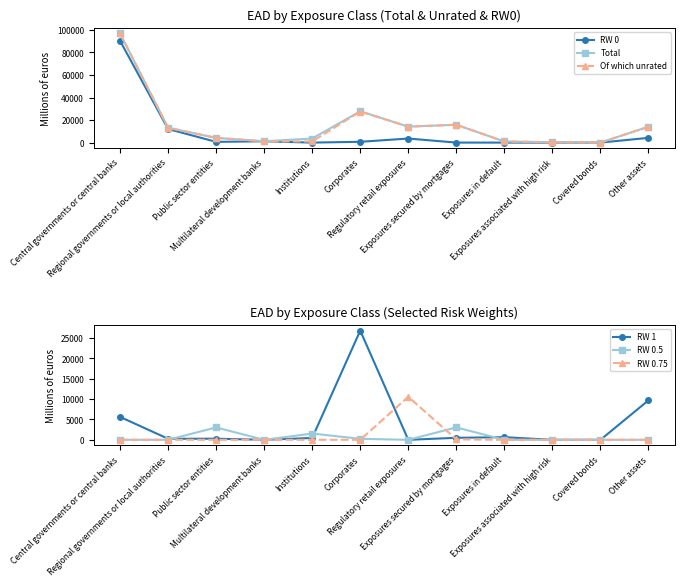

What is the maximum value for RW 0.5?

3045.6